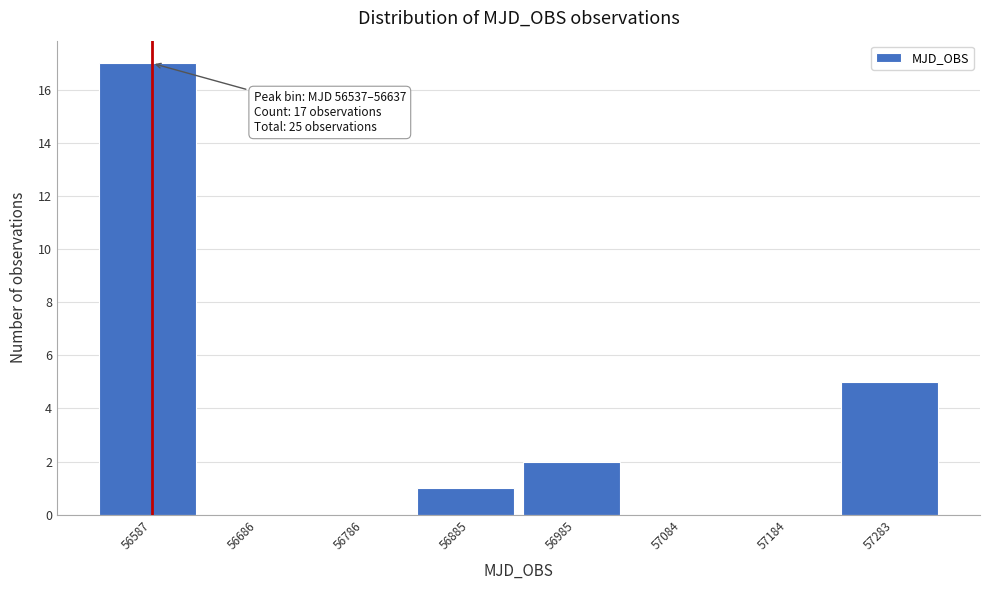

Which range on the x-axis has the tallest bar?

56540 to 56640